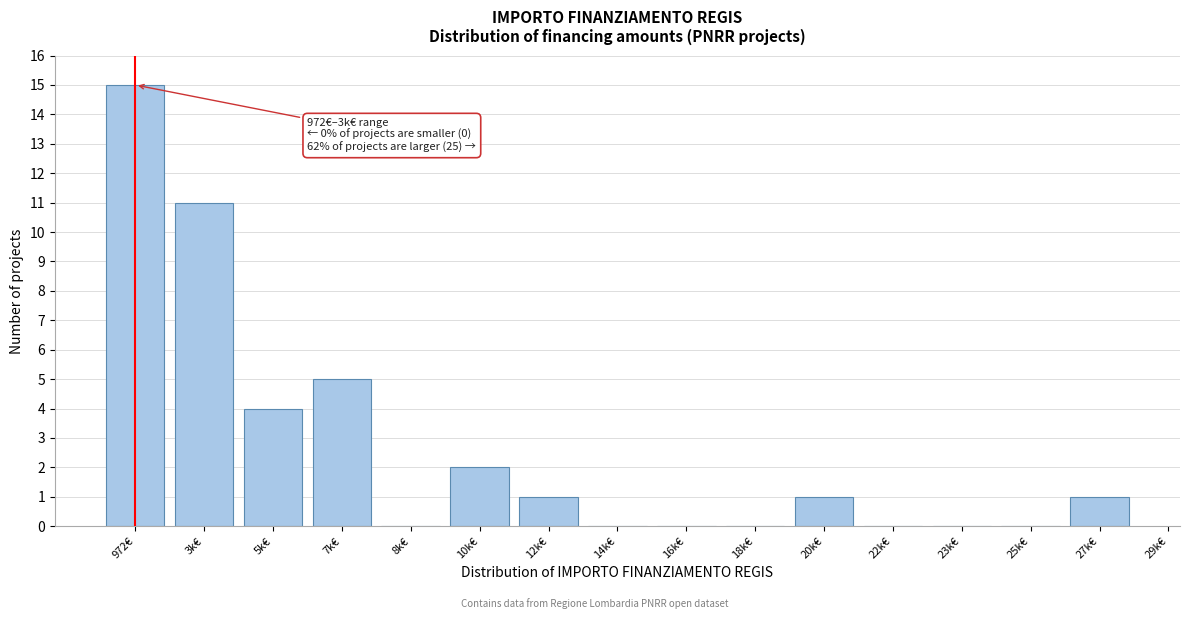

Reading left to right, what are all the values shown in this chart?

972€=15	3k€=11	5k€=4	7k€=5	8k€=0	10k€=2	12k€=1	14k€=0	16k€=0	18k€=0	20k€=1	22k€=0	23k€=0	25k€=0	27k€=1